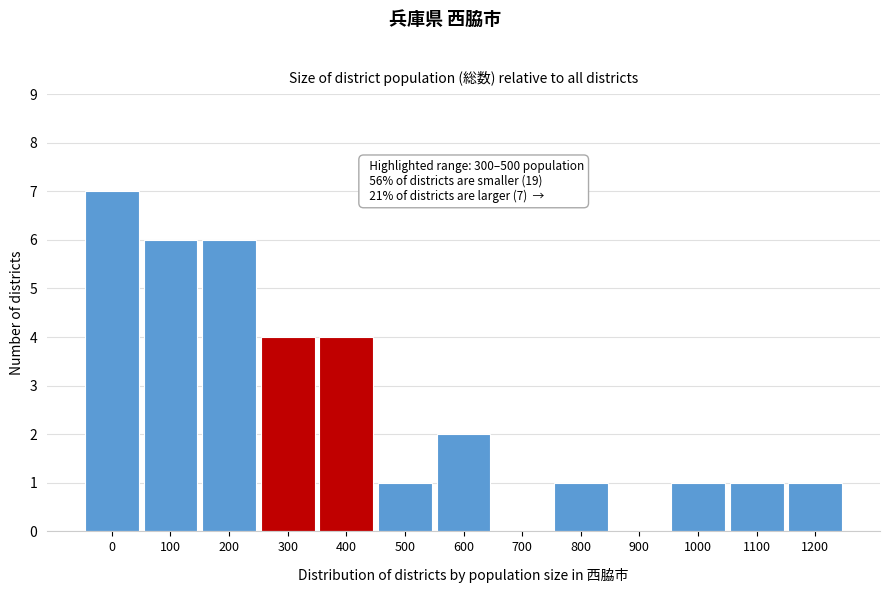

Reading left to right, list all the values displayed in this chart.

0=7	100=6	200=6	300=4	400=4	500=1	600=2	700=0	800=1	900=0	1000=1	1100=1	1200=1